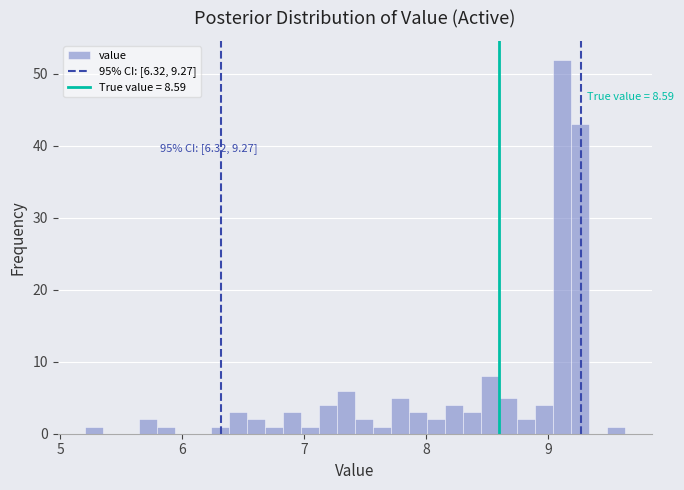

Around what value on the x-axis is the tallest bar? Give the approximate position of its centre, as read against the axis.

9.1